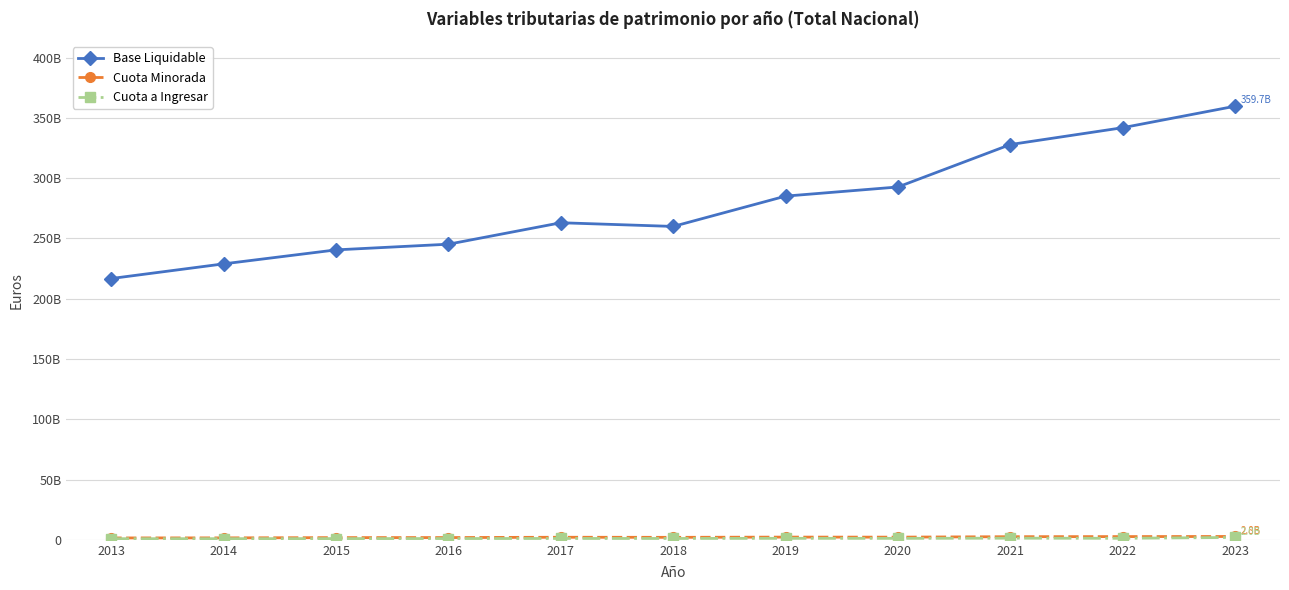

Which has a higher value, 2014 or 2022?

2022